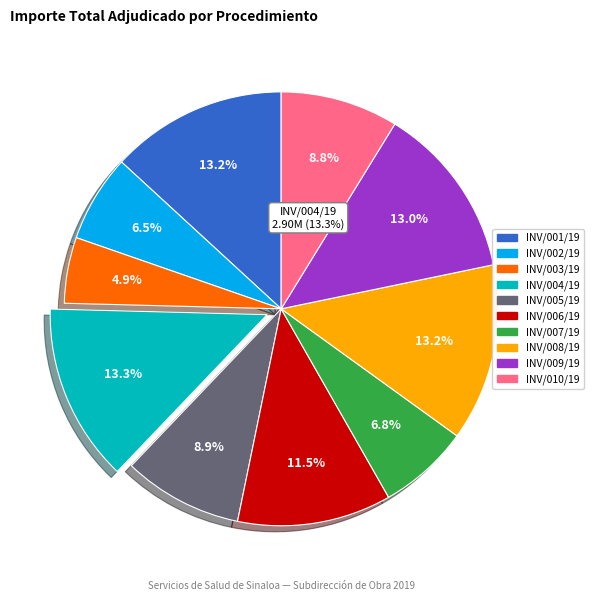

What is the largest slice in the pie chart?

SSS/SO/INV/004/19